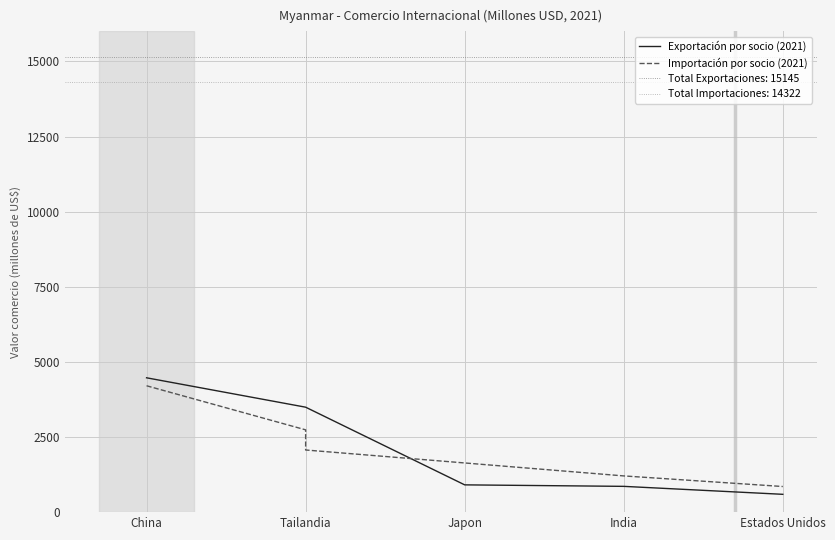

Which has a higher value, China or Japon?

China